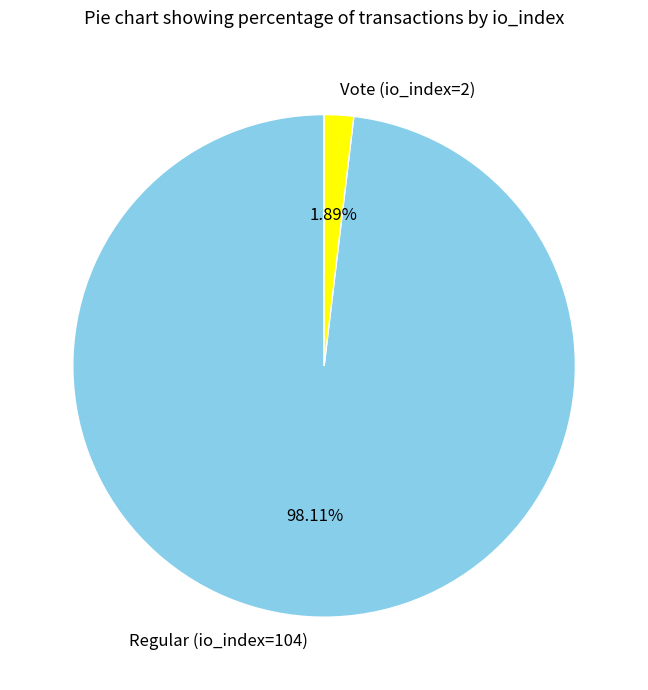

Is it true that Regular (io_index=104) is 98% of the pie?

True